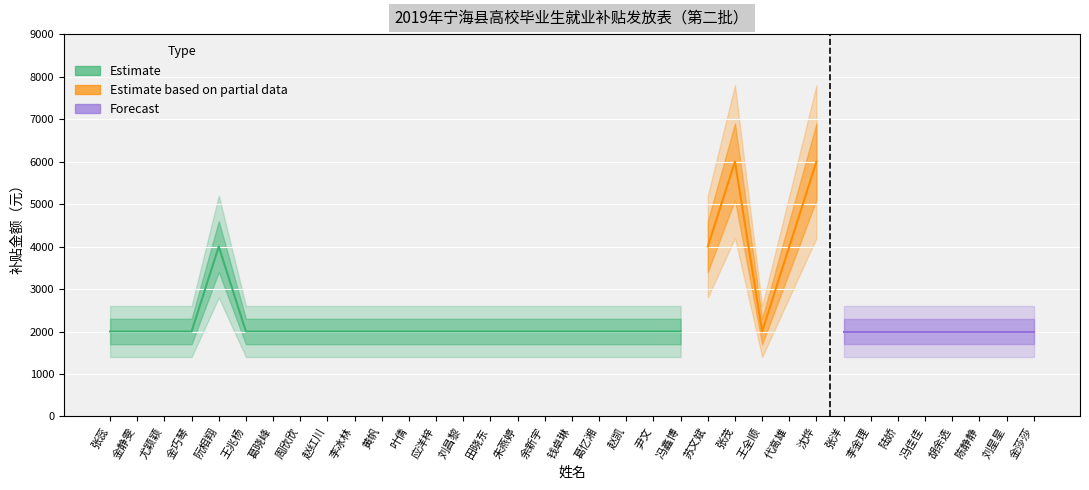

Reading left to right, what are all the values shown in this chart?

张蕊=2000	金静雯=2000	尤颖颖=2000	金巧琴=2000	阮相翔=4000	王兆杨=2000	葛晓峰=2000	周欣欣=2000	赵红川=2000	李冰林=2000	黄帆=2000	叶倩=2000	应洋梓=2000	刘昌黎=2000	田晓东=2000	朱燕婷=2000	余新宇=2000	钱卓琳=2000	葛忆湘=2000	赵凯=2000	尹文=2000	冯鑫博=2000	苏文斌=4000	张茂=6000	王全顺=2000	代高雄=4000	沈烨=6000	张洋=2000	李金理=2000	陆娇=2000	冯佳佳=2000	胡余选=2000	陈静静=2000	刘星星=2000	金莎莎=2000